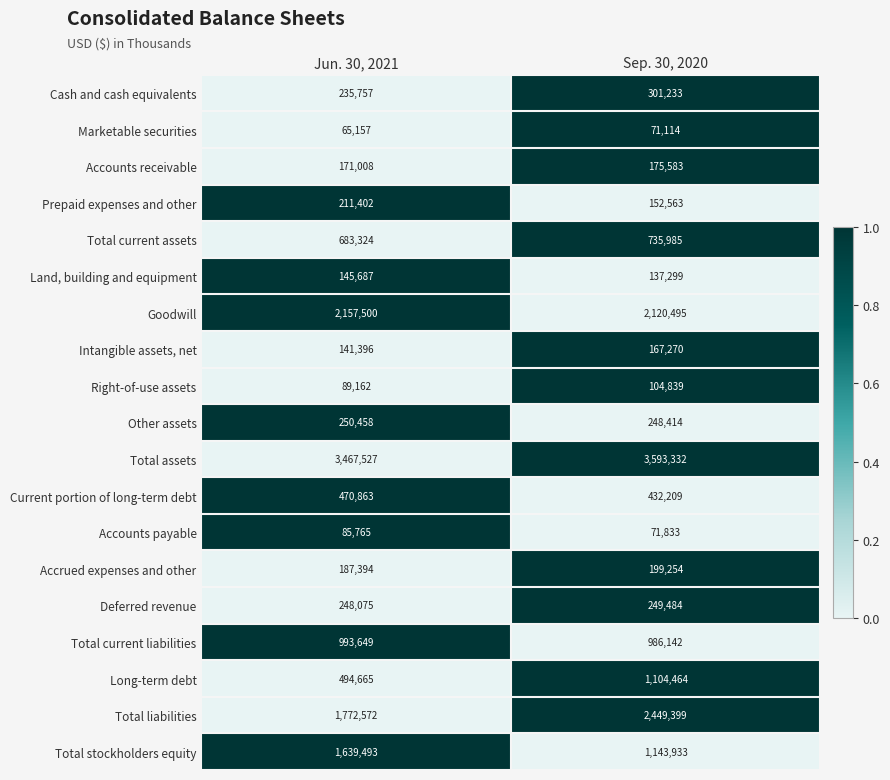

Is it true that Current portion of long-term debt equals 470863 at Jun. 30, 2021?

True